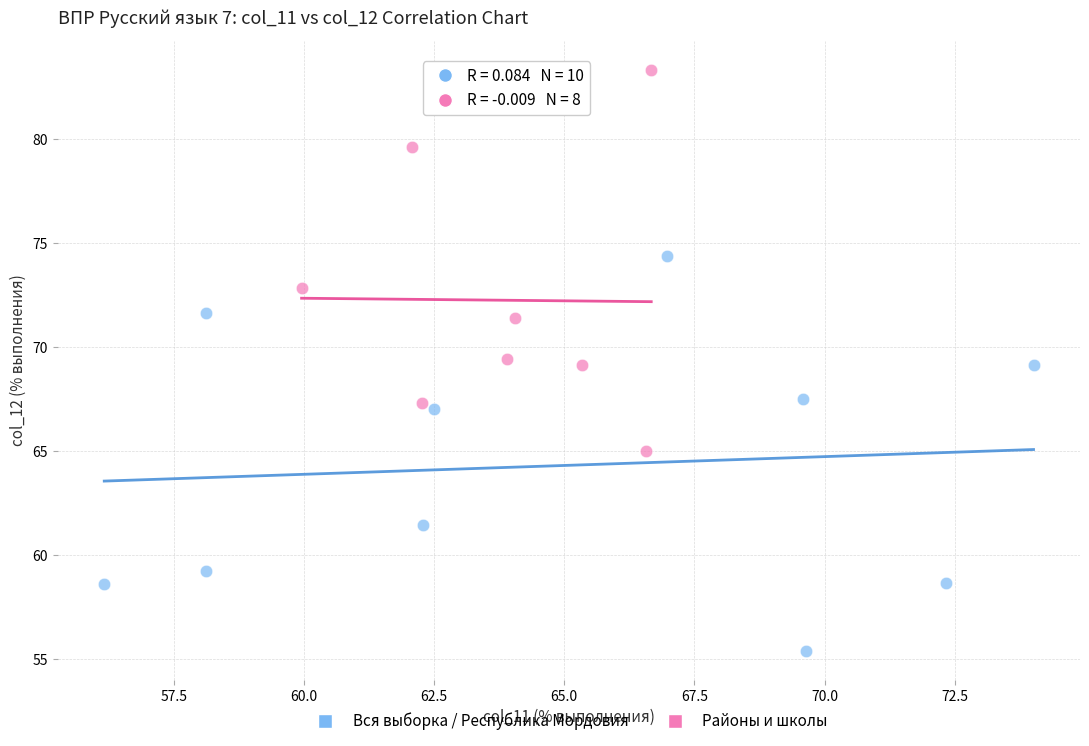

Which series contains the highest Y value?

Районы и школы